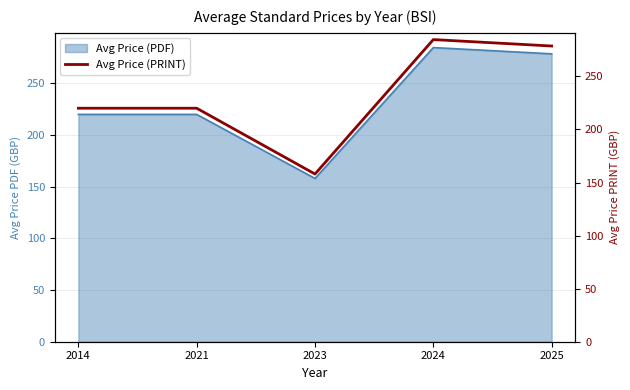

How many values exceed 220?

2